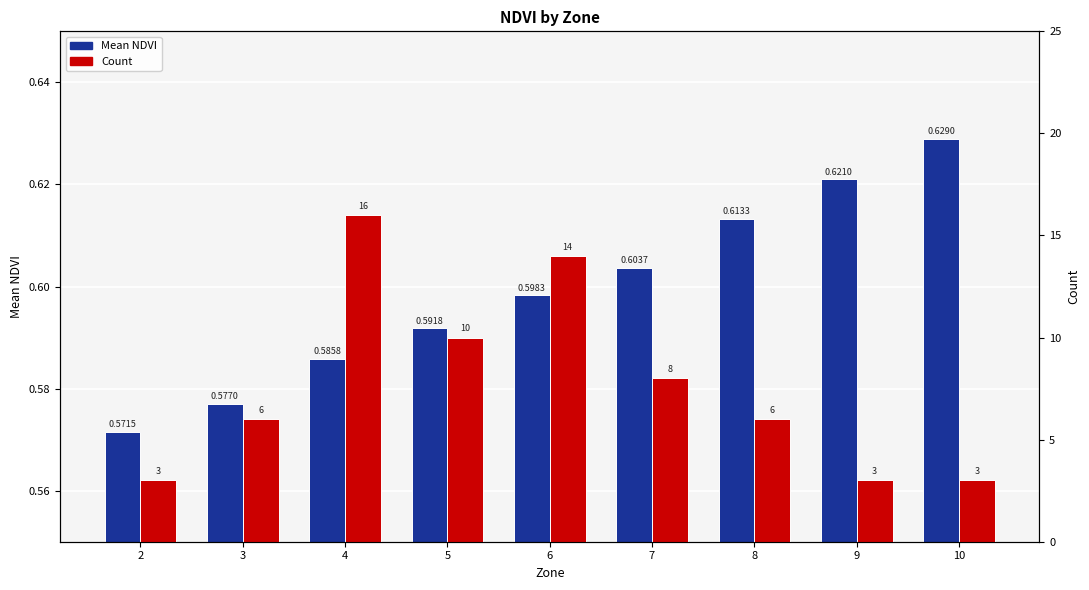

Are the bars grouped side by side (vs. stacked)?

Yes